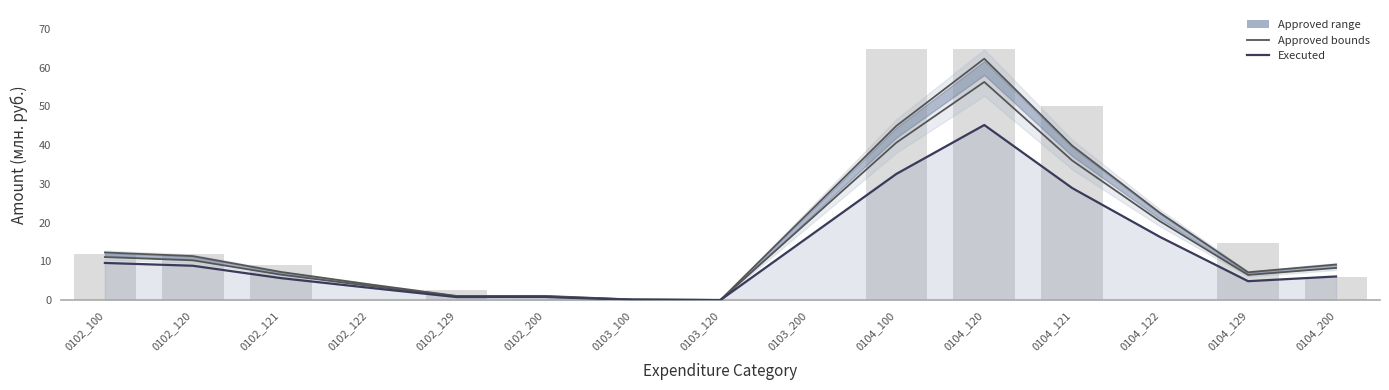

What is the average value of the Approved upper series?

16.4